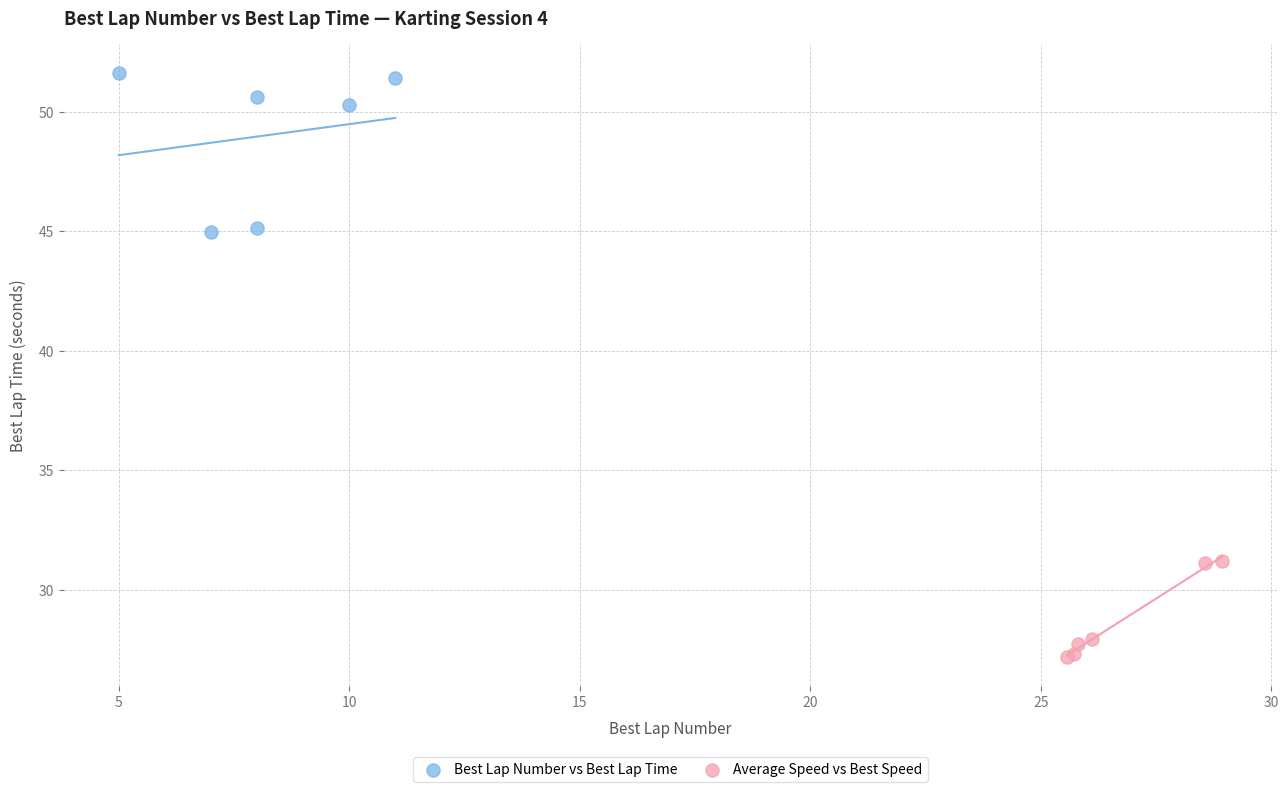

Which series has the widest spread of Y values?

Best Lap Number vs Best Lap Time